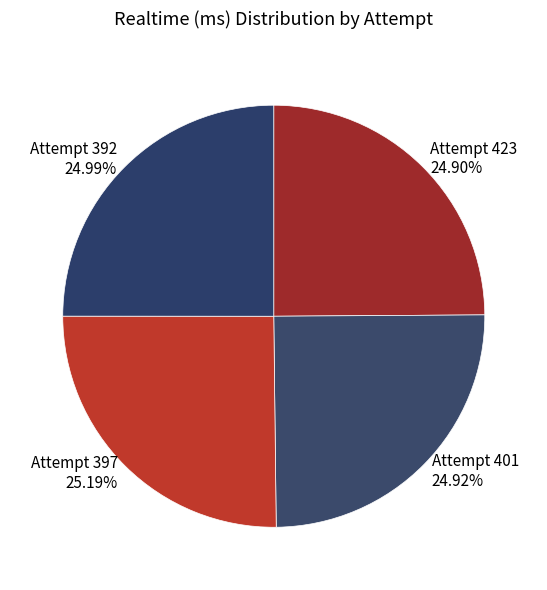

What is the ratio of the value at Attempt 397 25.19% to the value at Attempt 392 24.99%?

1.0